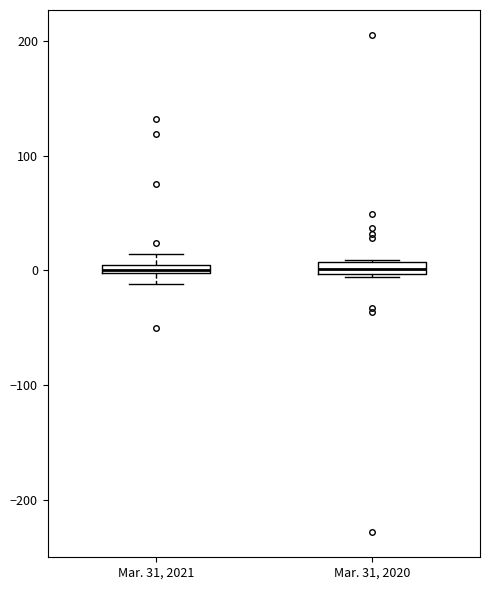

Where is the lower edge of the box for Mar. 31, 2021 on the y-axis? The values are not printed on the chart, so give them approximately, as read against the axis.

0